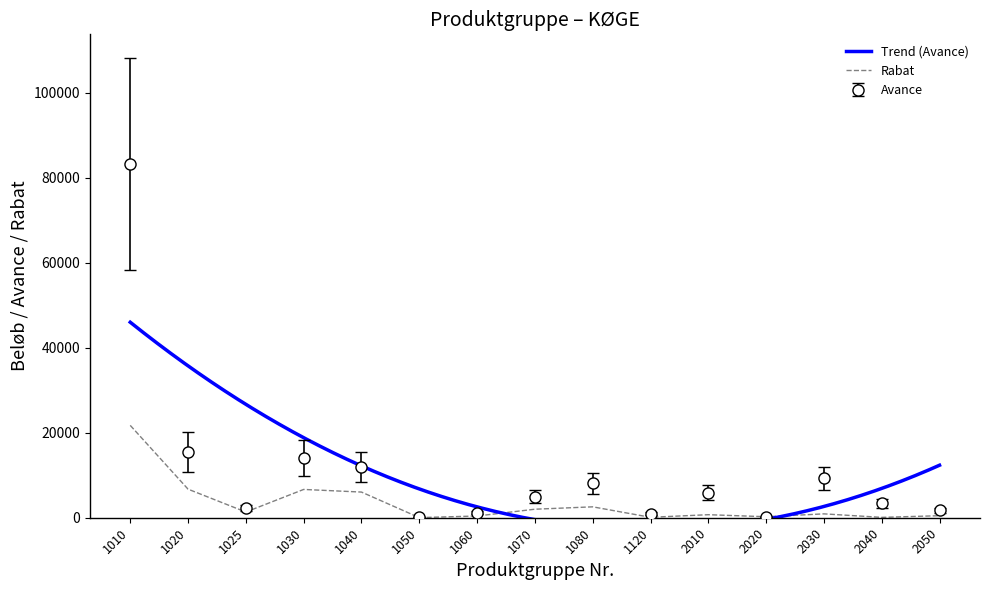

What is the value of the Avance point at the 13th from the left?

9265.1